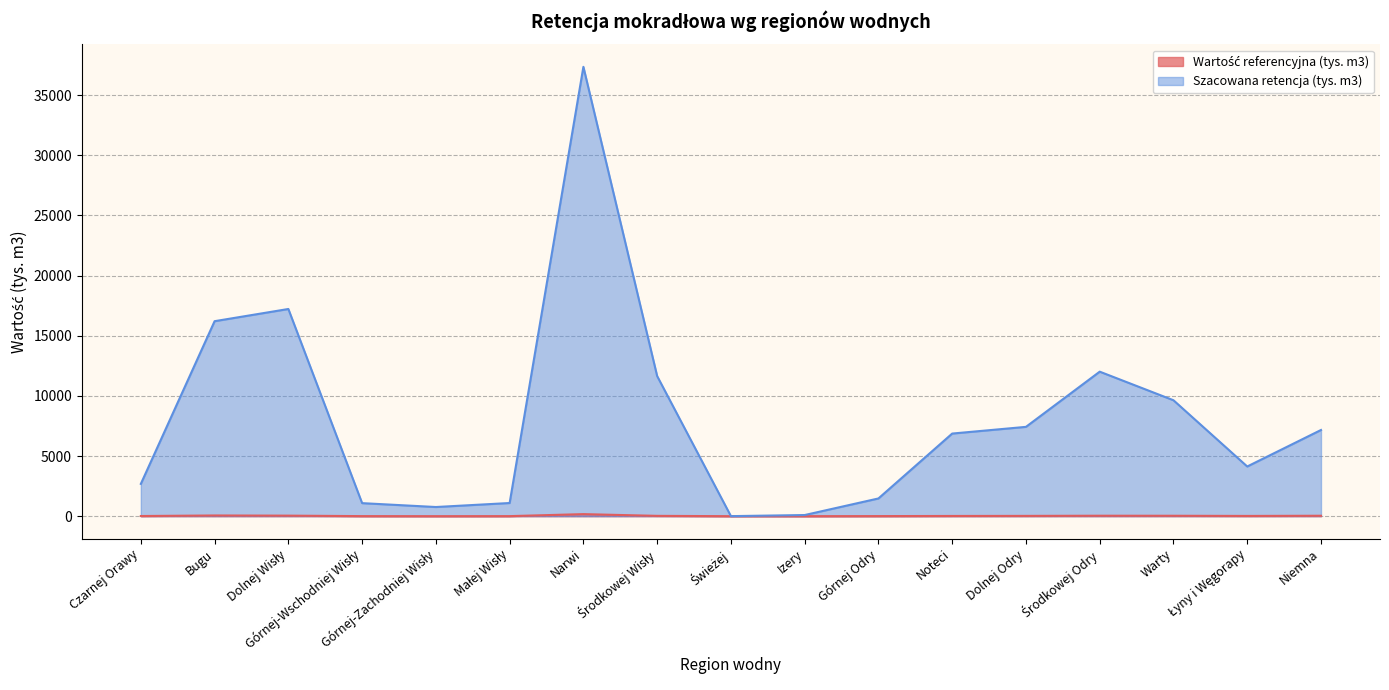

Where is the first local minimum for Wartość referencyjna (tys. m3)?

Górnej-Zachodniej Wisły